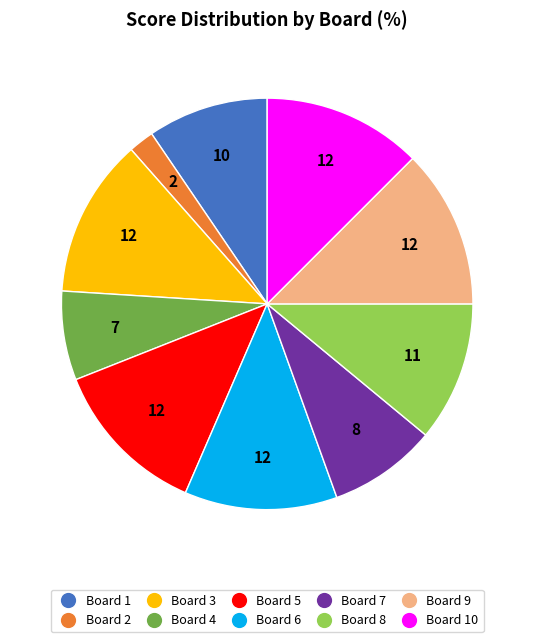

Combined, do Board 8 and Board 9 account for over 50%?

No